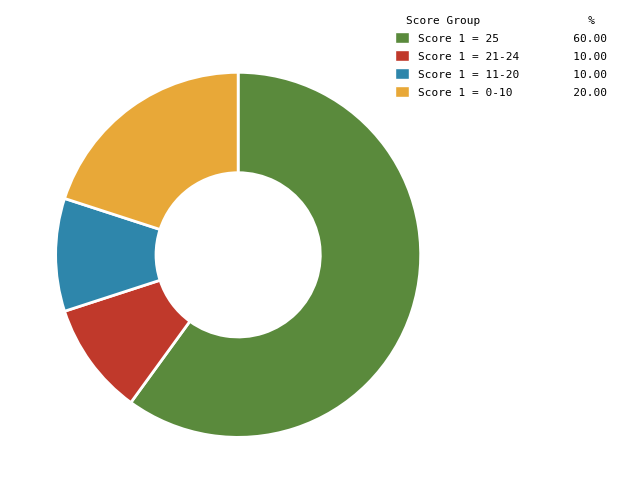

How many segments does this pie chart have?

4